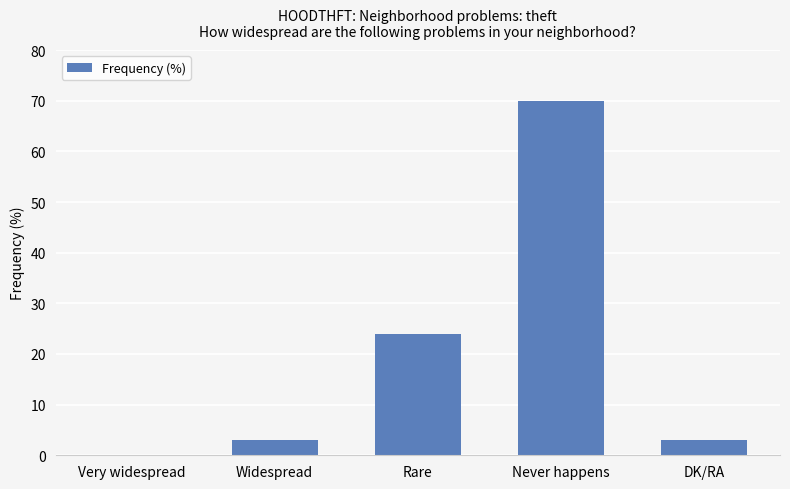

What is the maximum value shown in the chart?

70